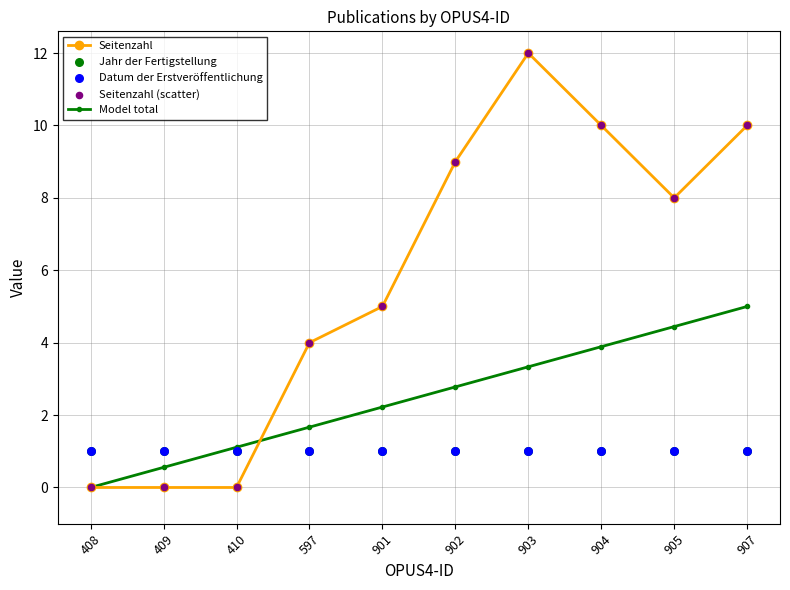

At how many categories does at least one series exceed 0?

10